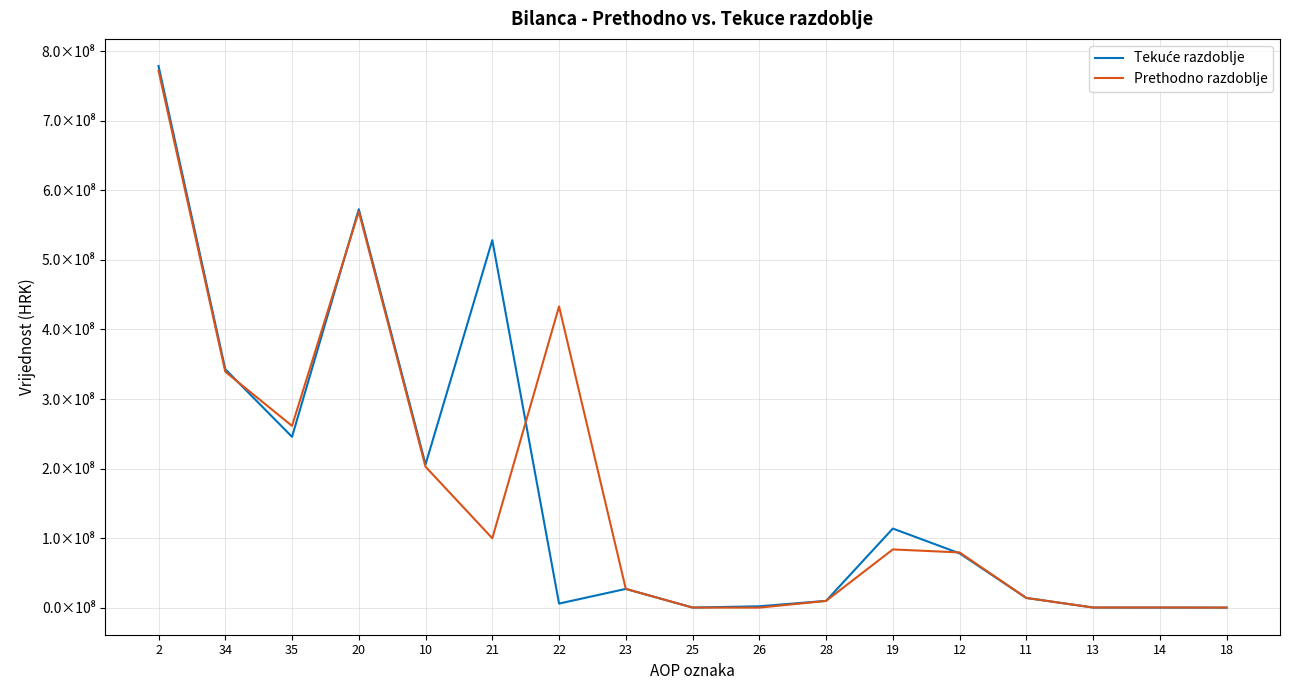

How many values in the Tekuće razdoblje series are below 26935952?

8